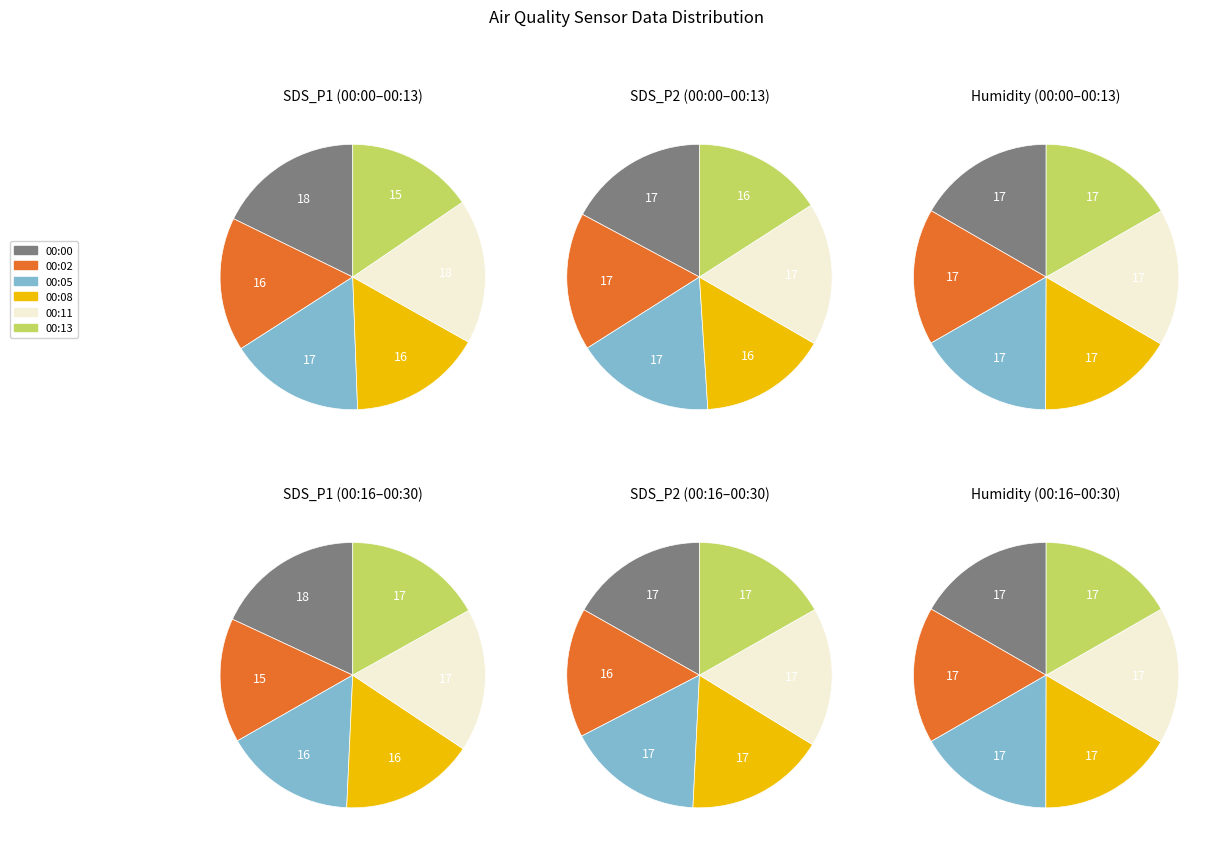

Do 2 and 3 together represent more than half of the pie?

No